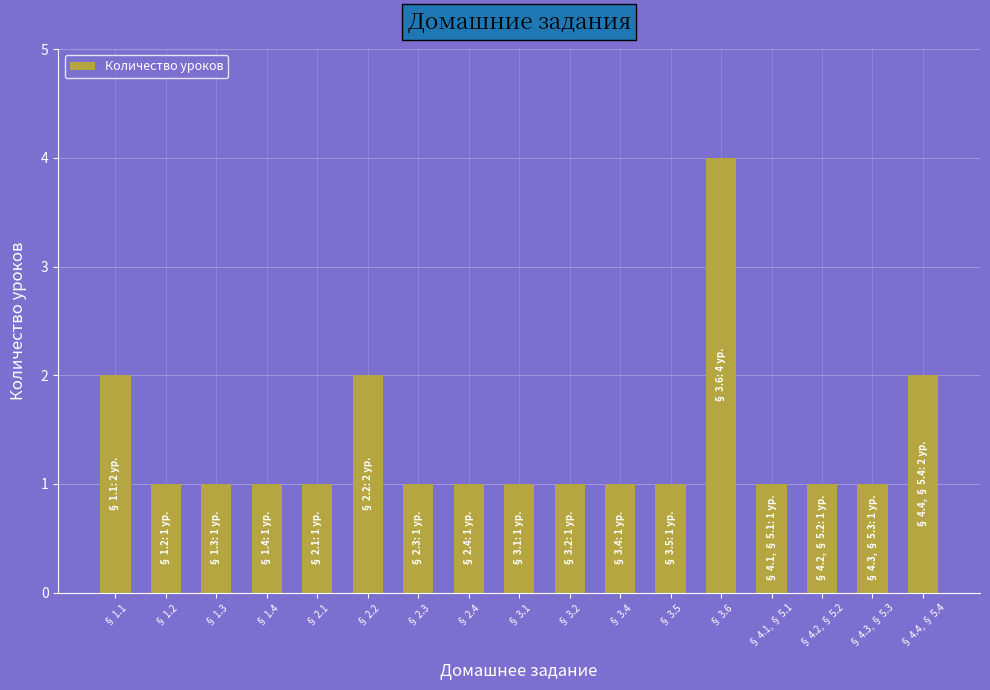

What is the sum of the values at § 3.2 and § 2.2?

3